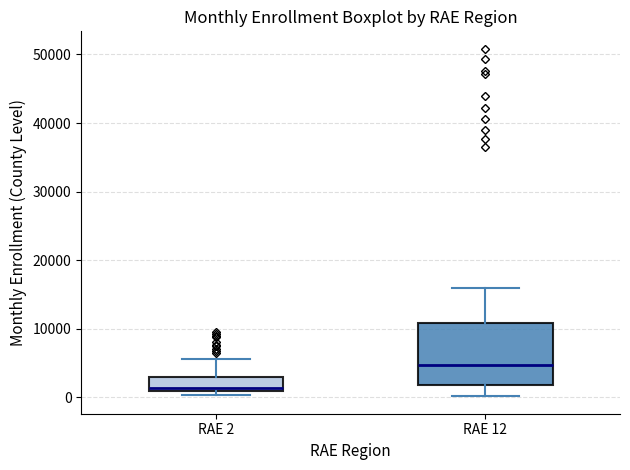

Where is the lower edge of the box for RAE 12 on the y-axis? The values are not printed on the chart, so give them approximately, as read against the axis.

2000